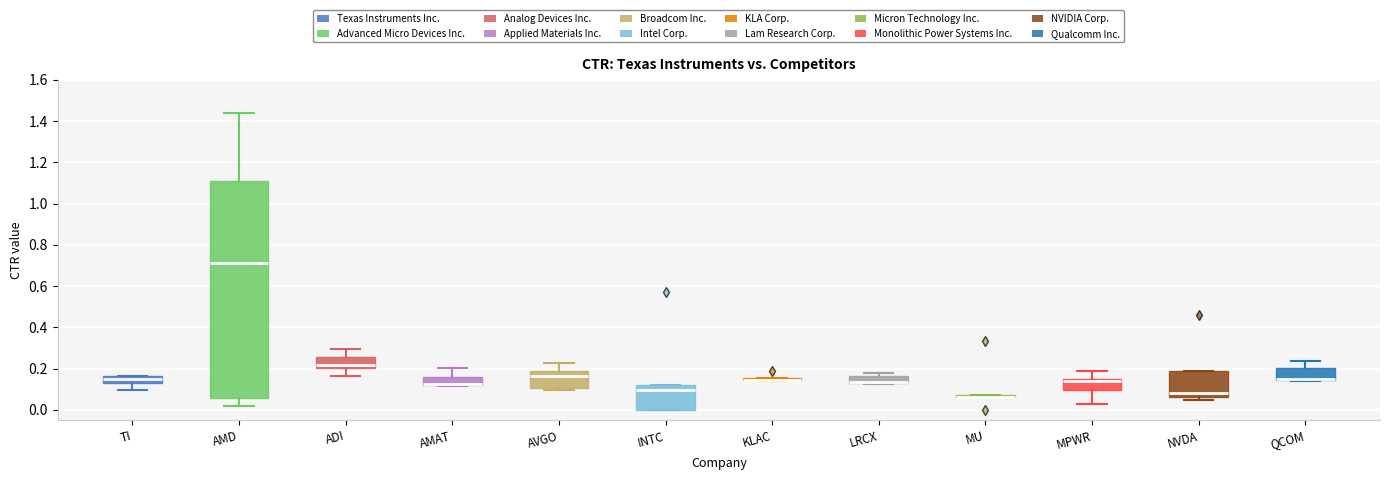

Comparing the boxes themselves (not the whiskers), which one is the tallest?

AMD